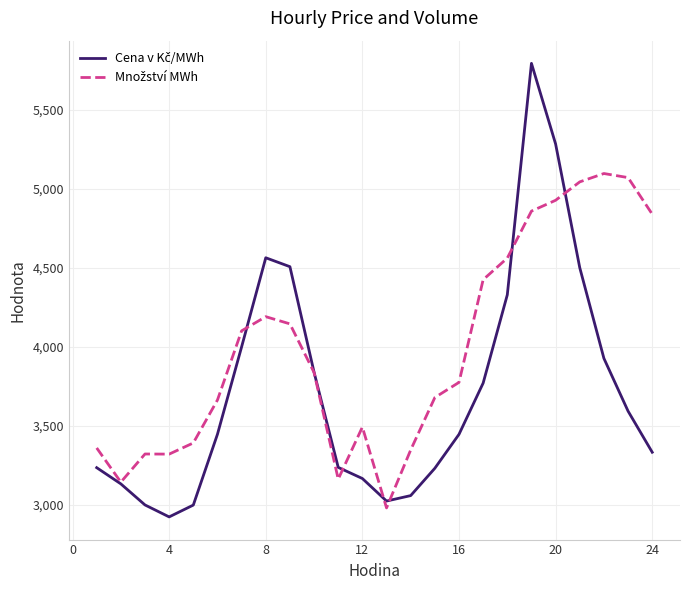

What is the minimum value shown in the chart?

2922.3